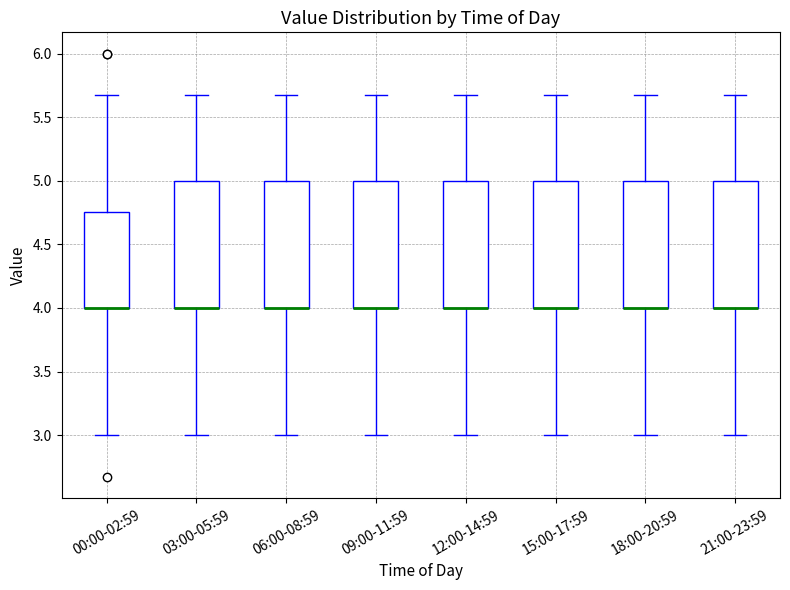

Where does the upper whisker of the box for 15:00-17:59 end on the y-axis? The values are not printed on the chart, so give them approximately, as read against the axis.

5.65